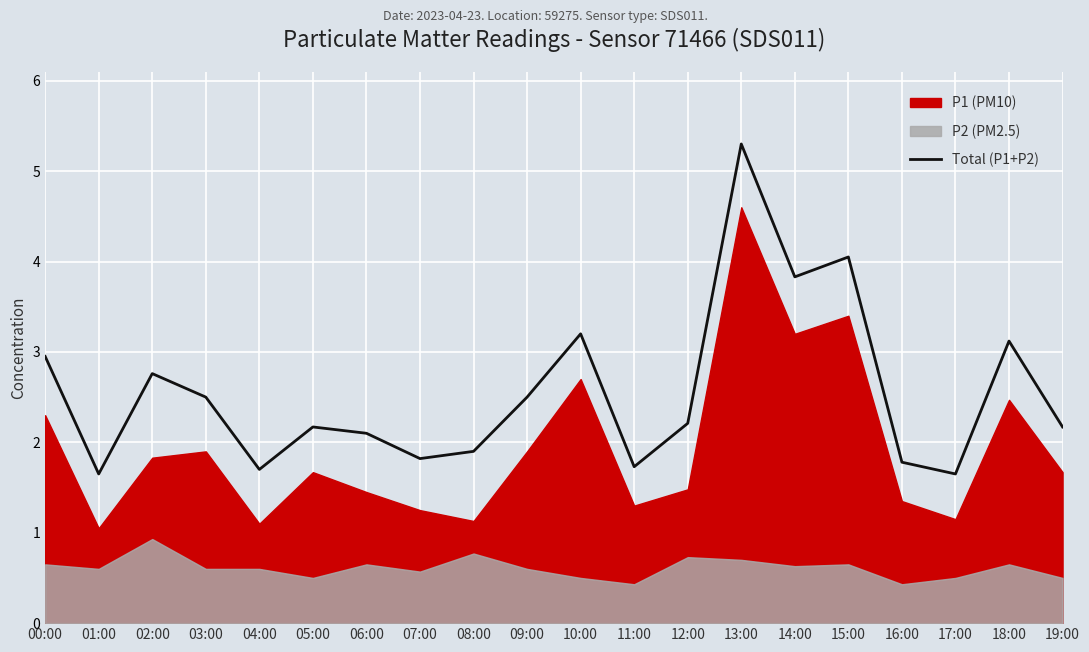

The chart shows a value of 0.9 at 11:00. True or false?

False